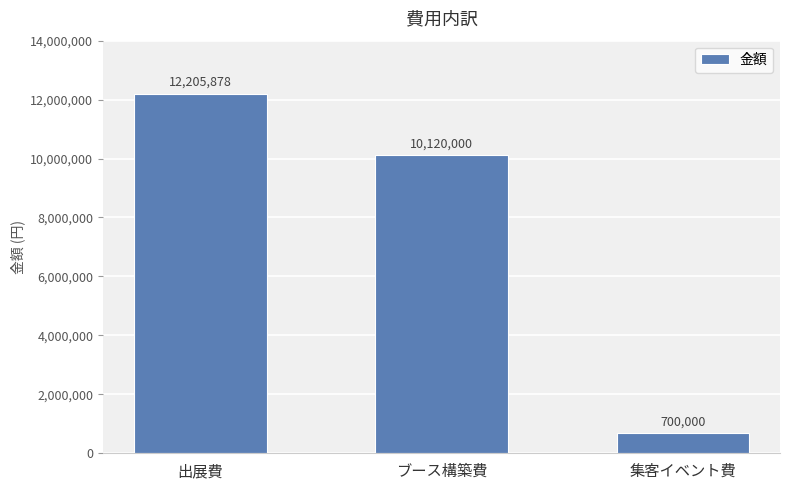

What is the change in value from 出展費 to ブース構築費?

-2085878